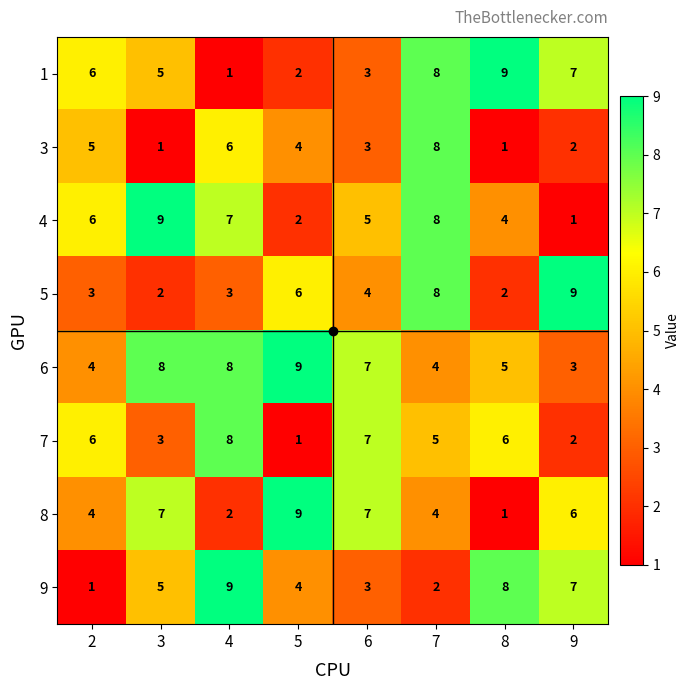

What is the greatest value displayed?

9